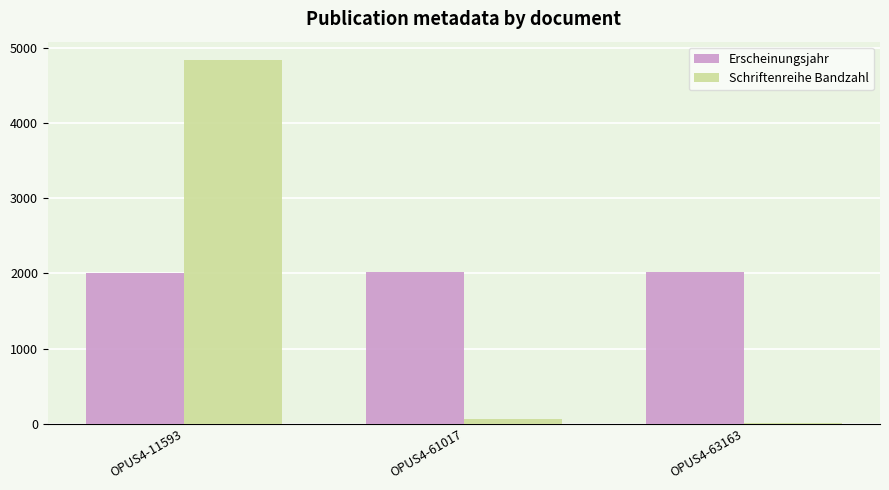

What is the sum of all Erscheinungsjahr values?

6052